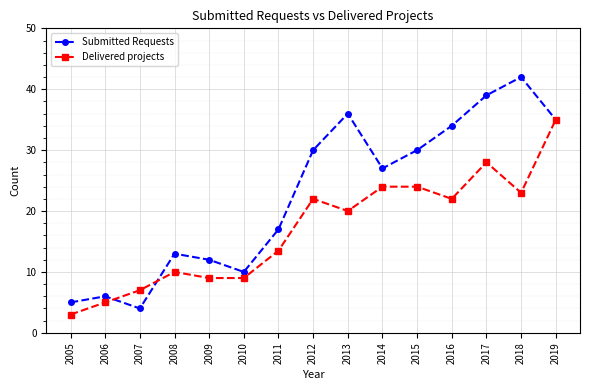

Which series has the largest range (max minus min)?

Submitted Requests